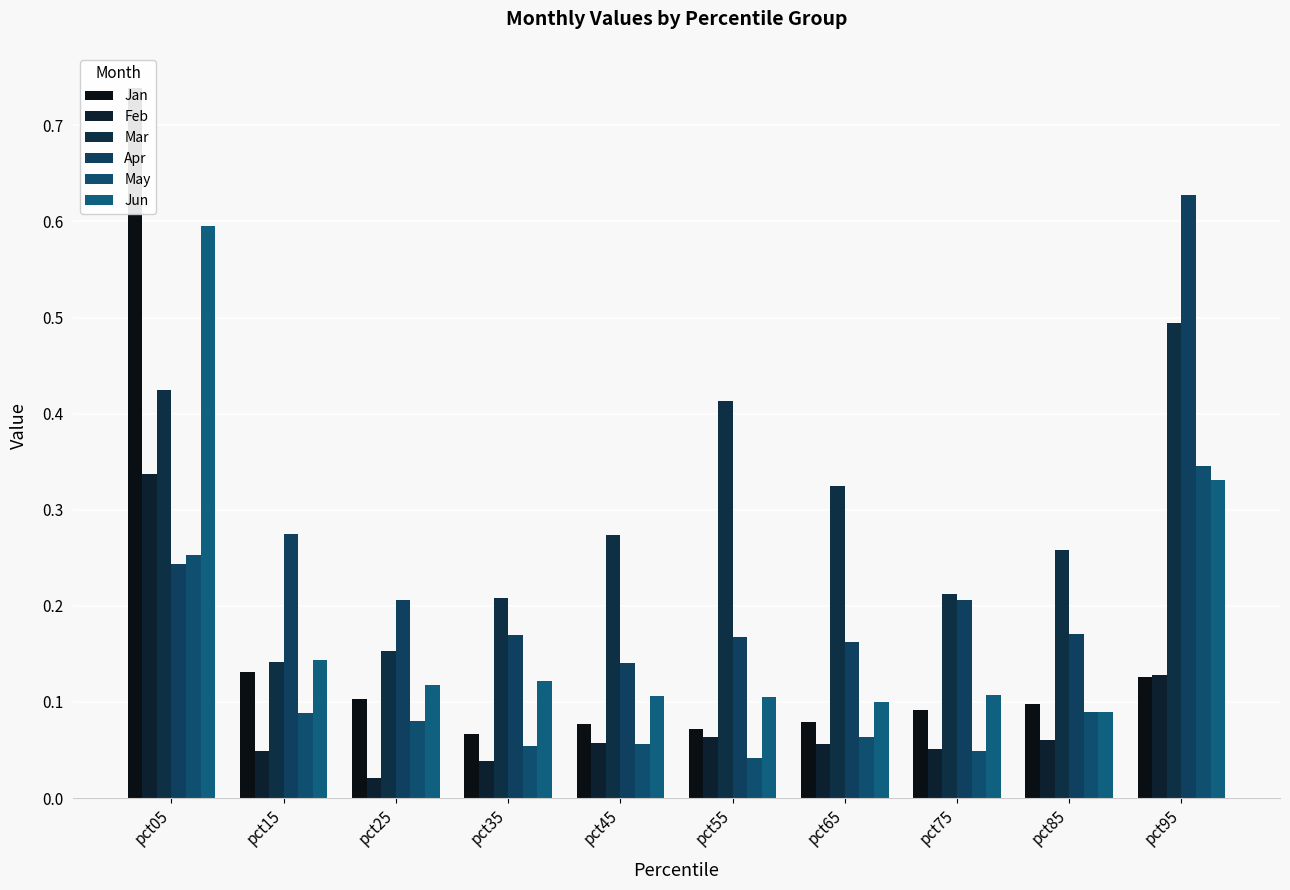

Reading left to right, extract all data points from this chart.

Jan: pct05=0.7	pct15=0.1	pct25=0.1	pct35=0.1	pct45=0.1	pct55=0.1	pct65=0.1	pct75=0.1	pct85=0.1	pct95=0.1
Feb: pct05=0.3	pct15=0.0	pct25=0.0	pct35=0.0	pct45=0.1	pct55=0.1	pct65=0.1	pct75=0.1	pct85=0.1	pct95=0.1
Mar: pct05=0.4	pct15=0.1	pct25=0.2	pct35=0.2	pct45=0.3	pct55=0.4	pct65=0.3	pct75=0.2	pct85=0.3	pct95=0.5
Apr: pct05=0.2	pct15=0.3	pct25=0.2	pct35=0.2	pct45=0.1	pct55=0.2	pct65=0.2	pct75=0.2	pct85=0.2	pct95=0.6
May: pct05=0.3	pct15=0.1	pct25=0.1	pct35=0.1	pct45=0.1	pct55=0.0	pct65=0.1	pct75=0.0	pct85=0.1	pct95=0.3
Jun: pct05=0.6	pct15=0.1	pct25=0.1	pct35=0.1	pct45=0.1	pct55=0.1	pct65=0.1	pct75=0.1	pct85=0.1	pct95=0.3